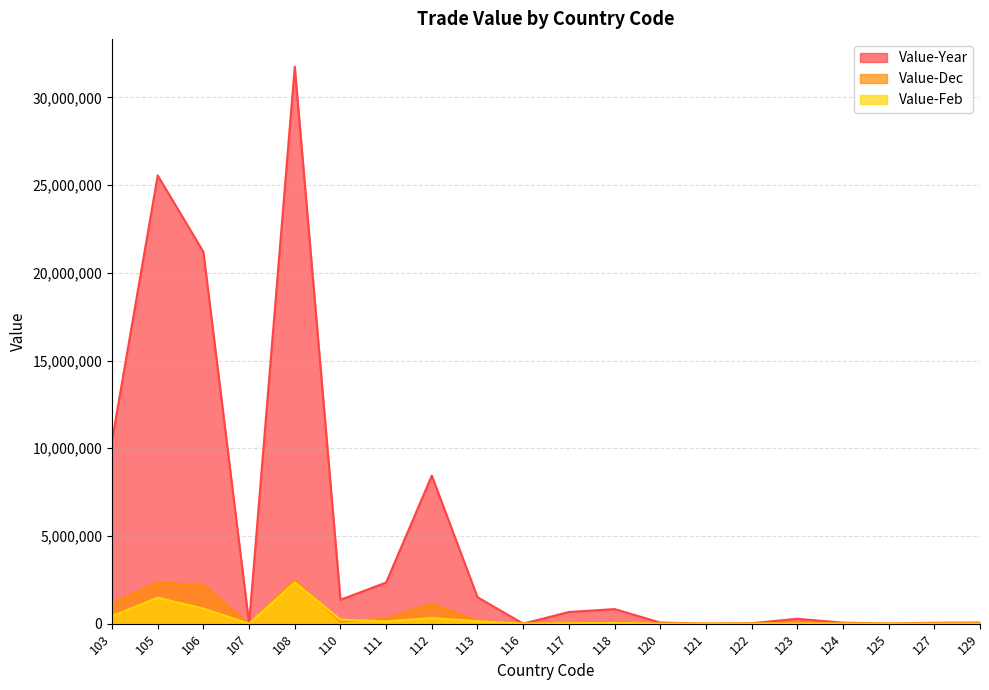

What is the sum of the Value-Dec values at 111 and 117?

323847